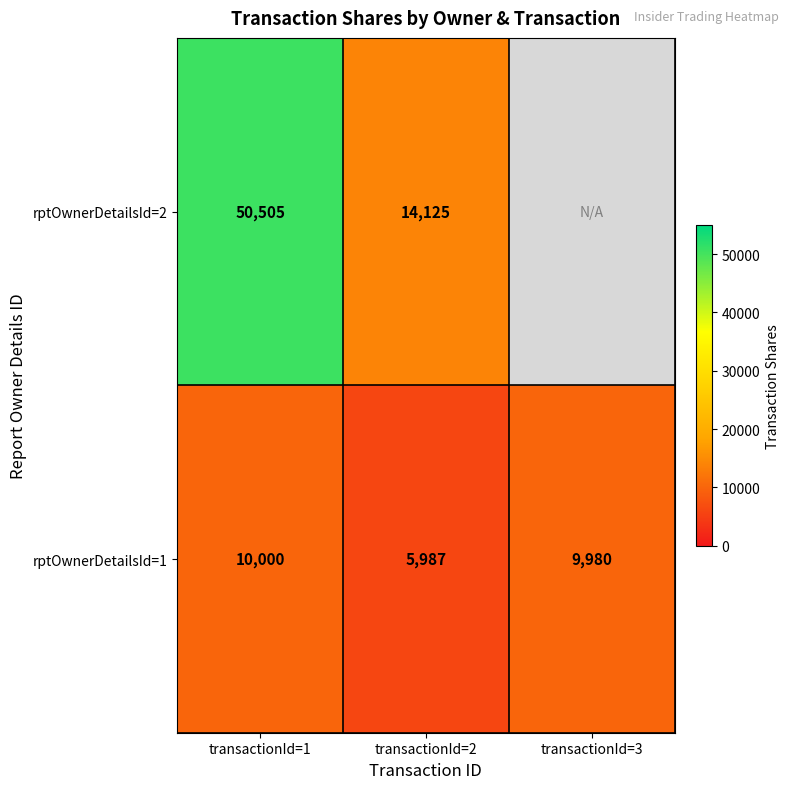

What is the difference between the maximum and minimum values in the rptOwnerDetailsId=1 series?

4013